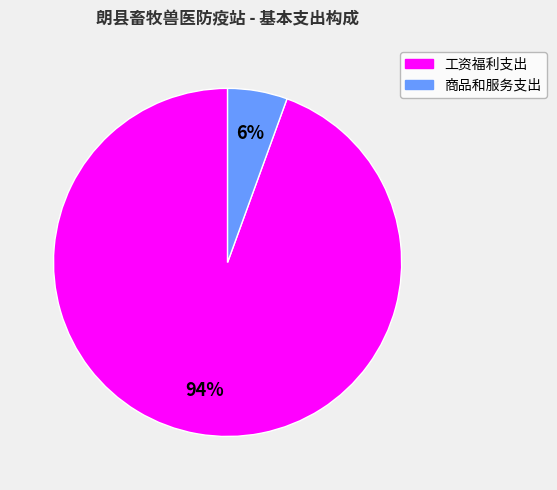

Which category has the smallest portion of the pie?

商品和服务支出